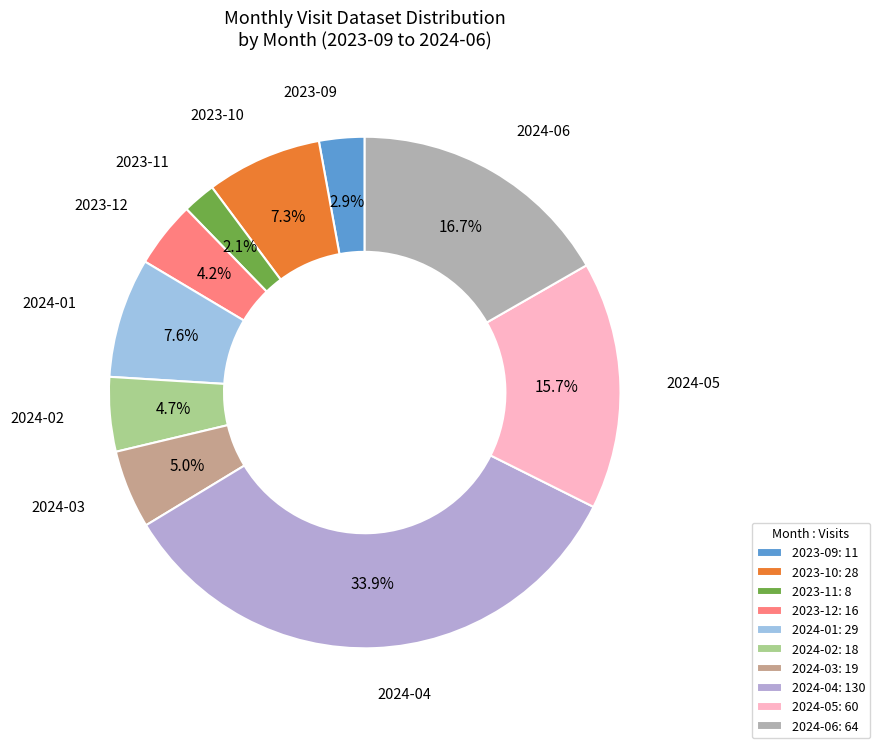

Combined, what portion of the pie is 2024-05 and 2024-01?

23.2%